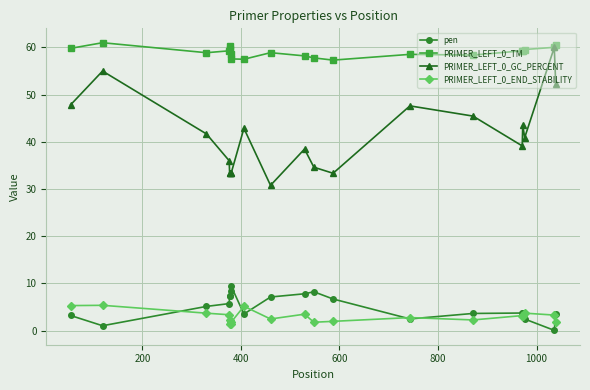

What is the average value of the PRIMER_LEFT_0_GC_PERCENT series?

41.1